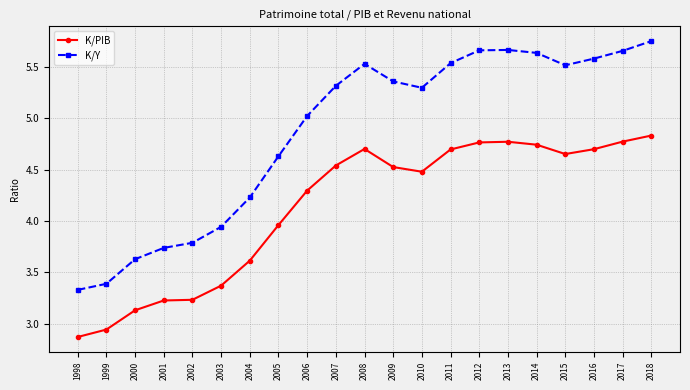

True or false: K/Y and K/PIB cross at least once.

False